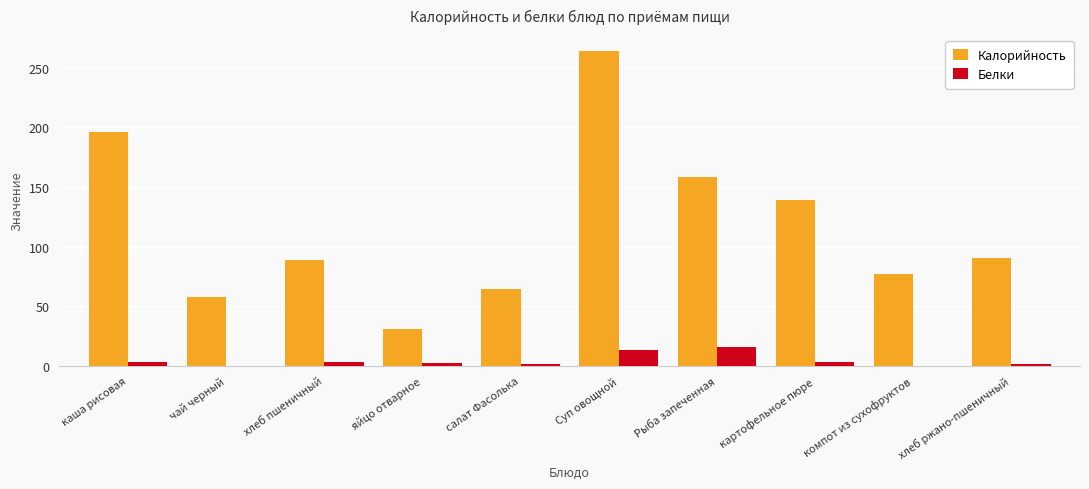

What value does the Белки series have at Рыба запеченная?

16.0